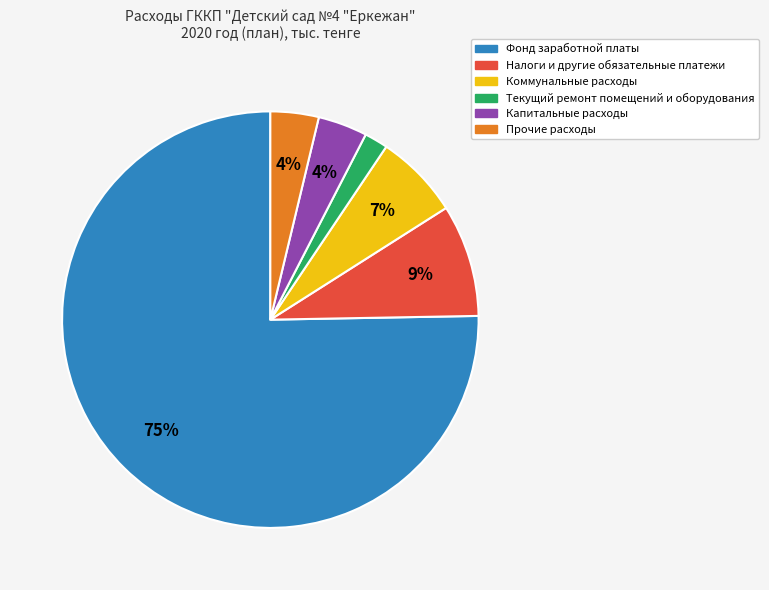

Between Коммунальные расходы and Капитальные расходы, which is larger?

Коммунальные расходы